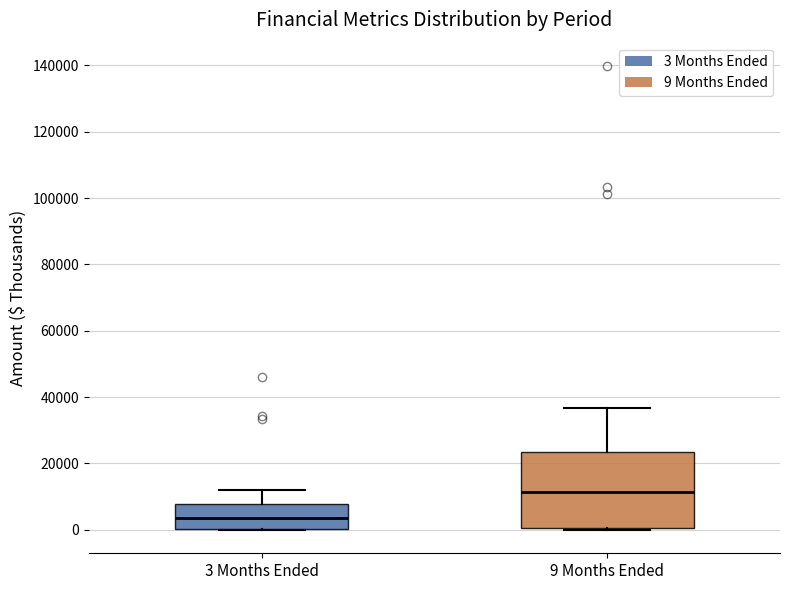

Reading left to right, transcribe this box plot: for each box, give where its median line is, the range the box spans, and where its two whiskers end, as read against the y-axis. The values are not printed on the chart, so give them approximately, as read against the axis.

3 Months Ended: median 4000, box 0 to 8000, whiskers 0 to 12000
9 Months Ended: median 12000, box 0 to 24000, whiskers 0 to 36000